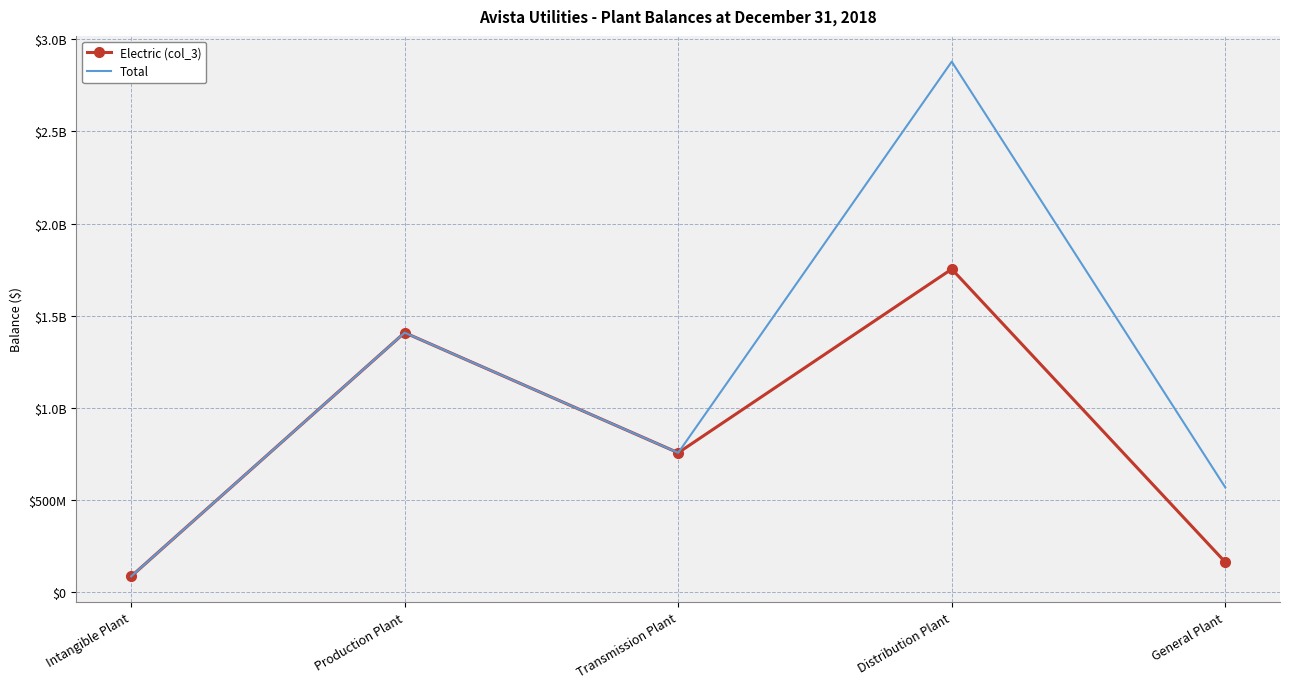

What is the average value of the Total series?

1140073805